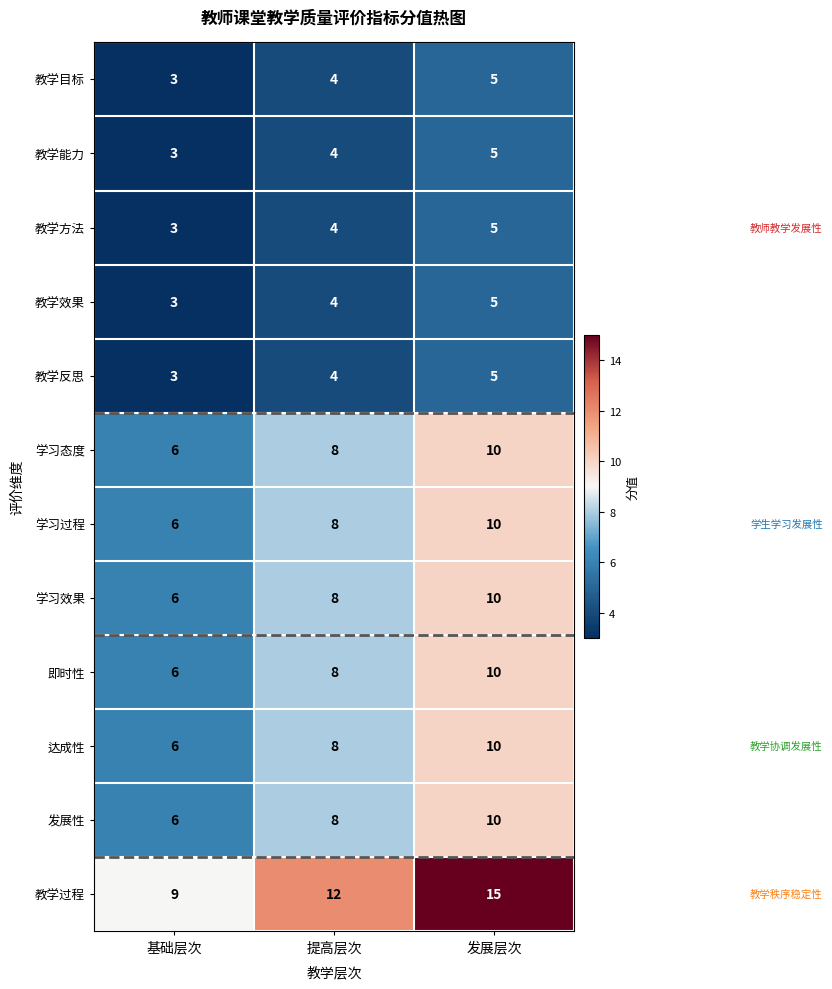

What is the greatest value displayed?

15